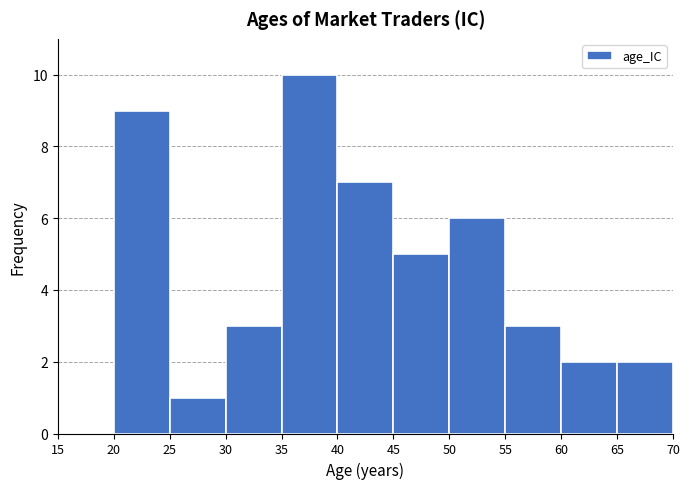

Reading left to right, transcribe this chart: for each bar, give the range it covers on the x-axis and its height. The values are not printed on the chart, so give them approximately, as read against the axis.

15 to 20: 0
20 to 25: 9
25 to 30: 1
30 to 35: 3
35 to 40: 10
40 to 45: 7
45 to 50: 5
50 to 55: 6
55 to 60: 3
60 to 65: 2
65 to 70: 2